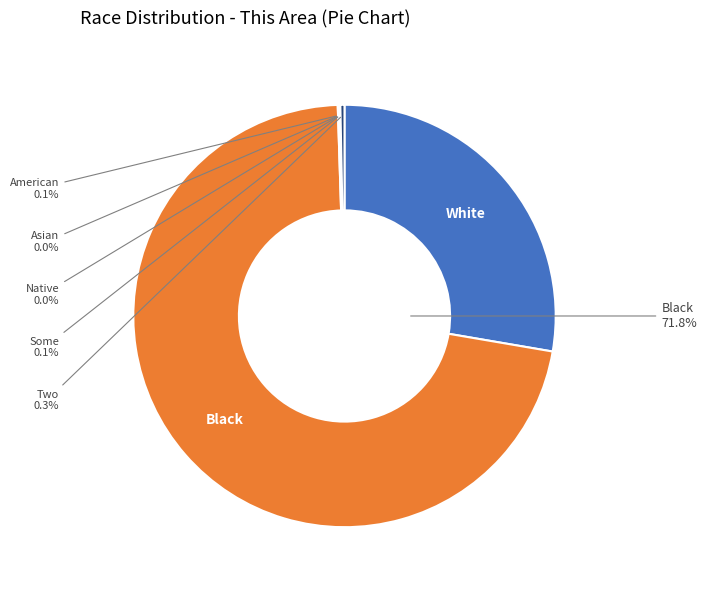

How many slices are in this pie chart?

7